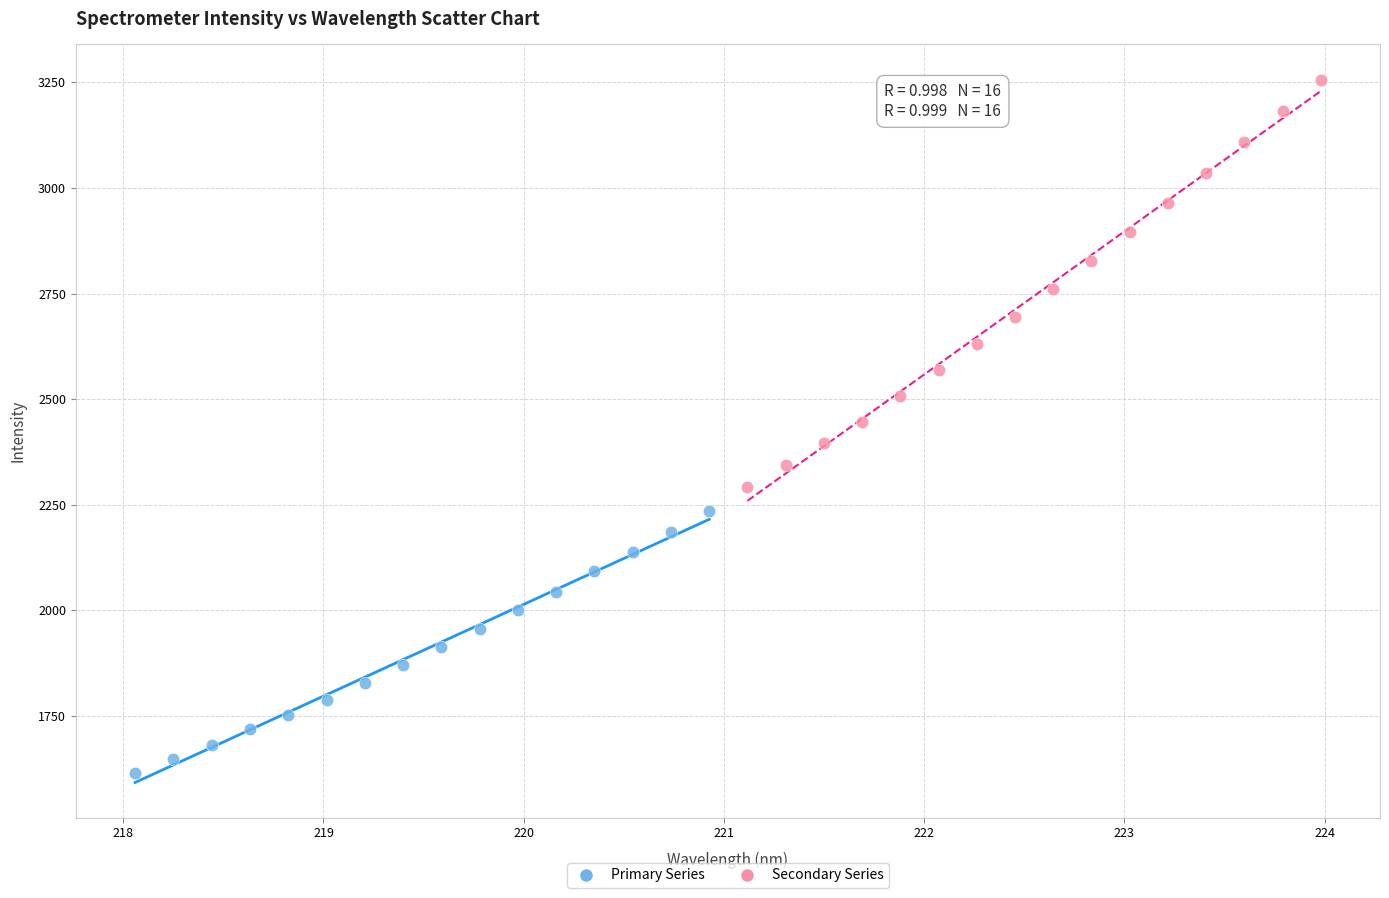

Which series reaches the maximum Y coordinate?

Secondary Series